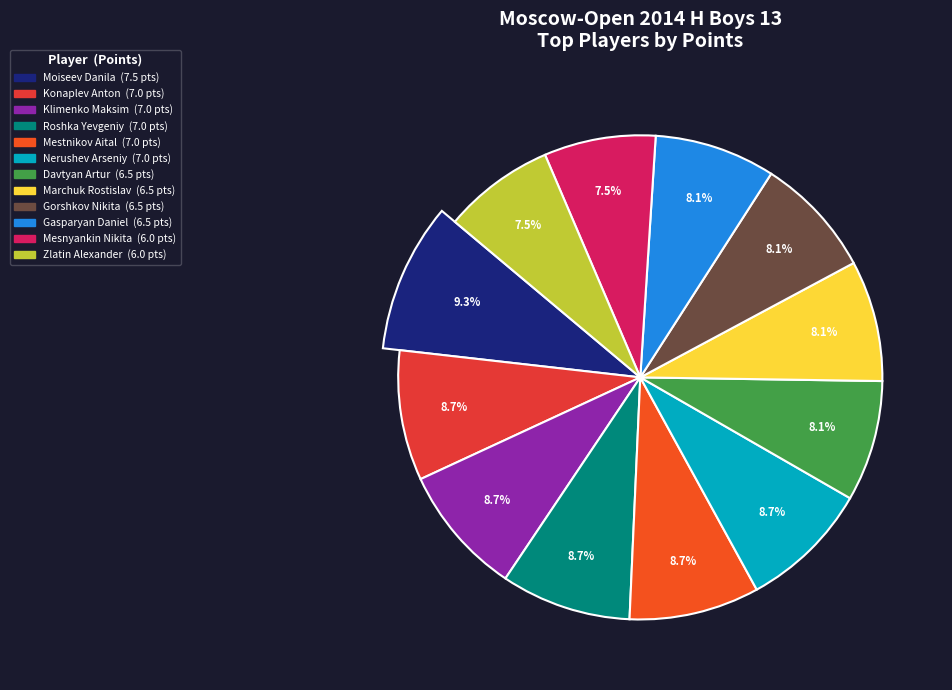

Does Mesnyankin Nikita represent more than half of the total?

No